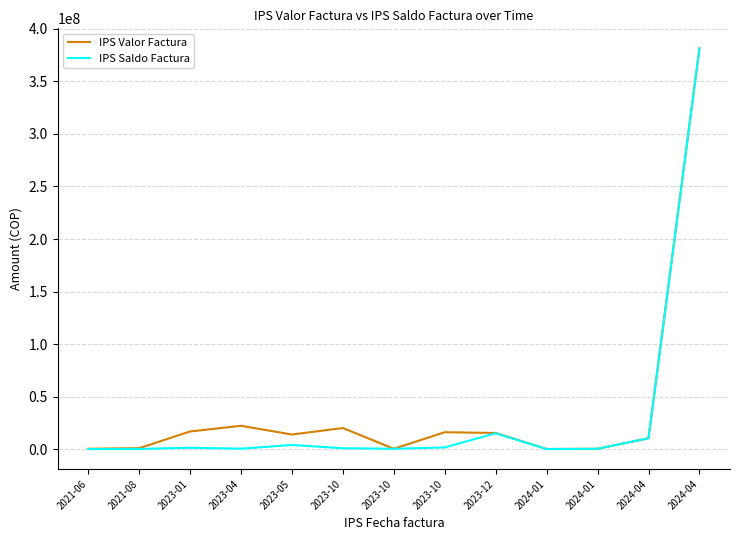

What is the highest value of the IPS Valor Factura series?

381486303